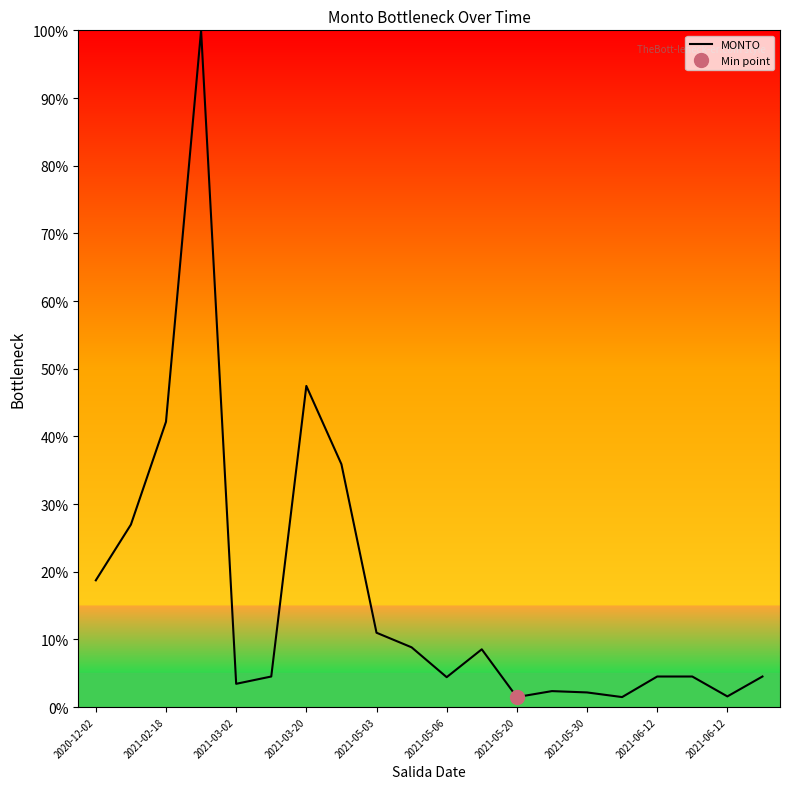

Reading left to right, what are all the values shown in this chart?

18.7	27.0	42.2	100.0	3.4	4.5	47.5	35.9	11.0	8.8	4.4	8.5	1.5	2.4	2.2	1.5	4.5	4.5	1.6	4.5